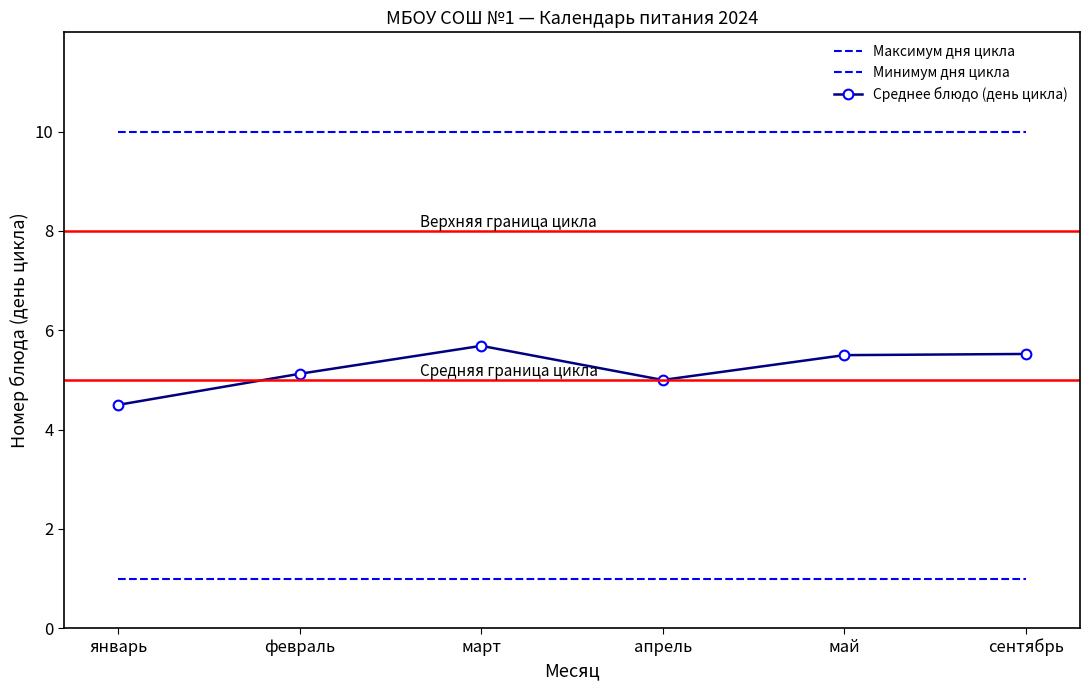

Does the chart have visible grid lines?

No